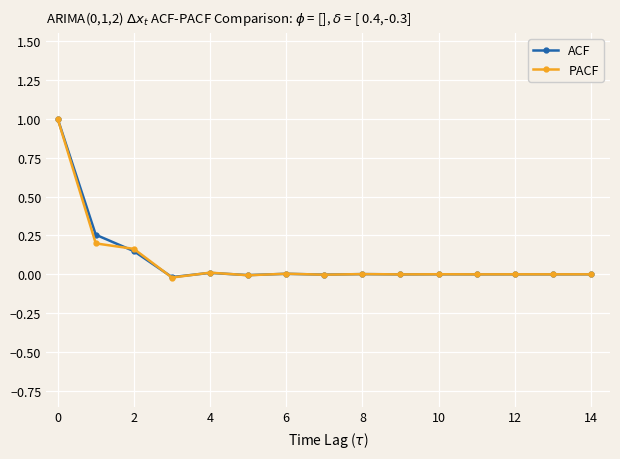

True or false: ACF has more than 0 interior local peaks.

True